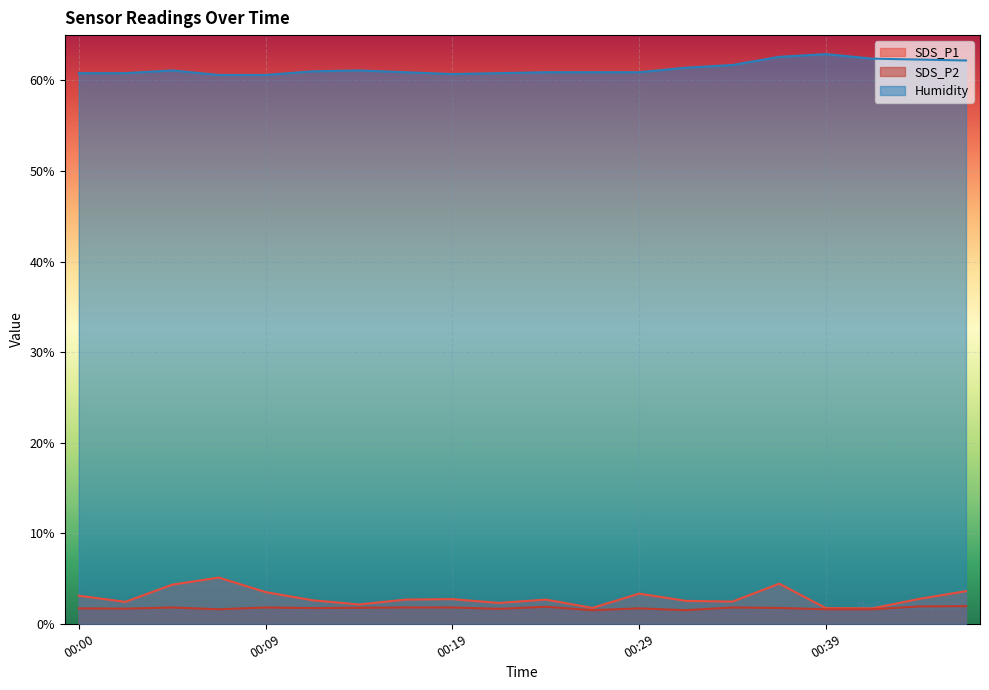

Reading right to left, list all the values displayed in this chart.

SDS_P1: 3.6	2.8	1.7	1.7	4.4	2.5	2.5	3.3	1.8	2.7	2.3	2.7	2.7	2.1	2.6	3.5	5.1	4.3	2.4	3.1
SDS_P2: 1.9	1.9	1.6	1.6	1.8	1.8	1.5	1.7	1.5	1.9	1.6	1.8	1.8	1.8	1.7	1.8	1.6	1.8	1.7	1.7
Humidity: 62.2	62.3	62.4	62.9	62.6	61.7	61.4	60.9	60.9	60.9	60.8	60.7	60.9	61.1	61.0	60.6	60.6	61.1	60.8	60.8